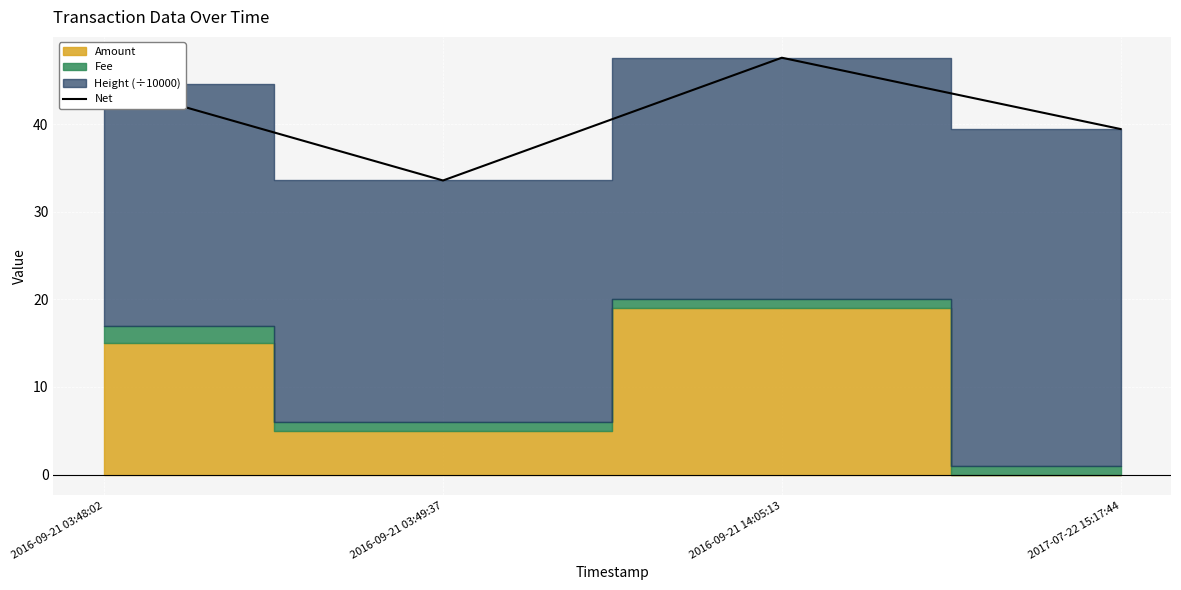

What is the average value?

41.3